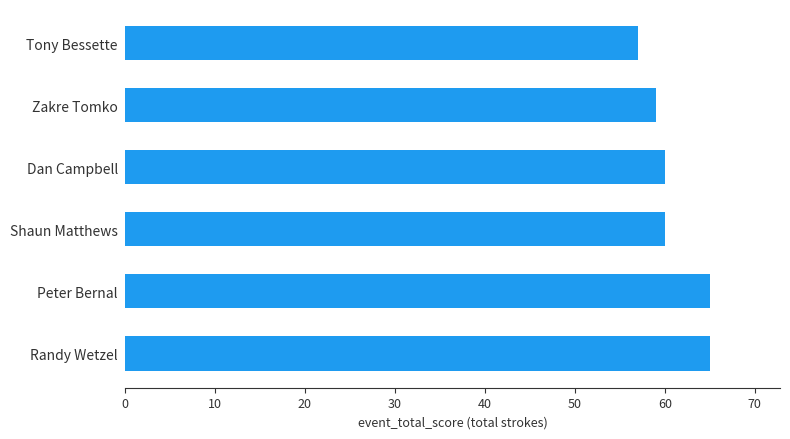

Reading top to bottom, extract all data points from this chart.

Tony Bessette=57	Zakre Tomko=59	Dan Campbell=60	Shaun Matthews=60	Peter Bernal=65	Randy Wetzel=65